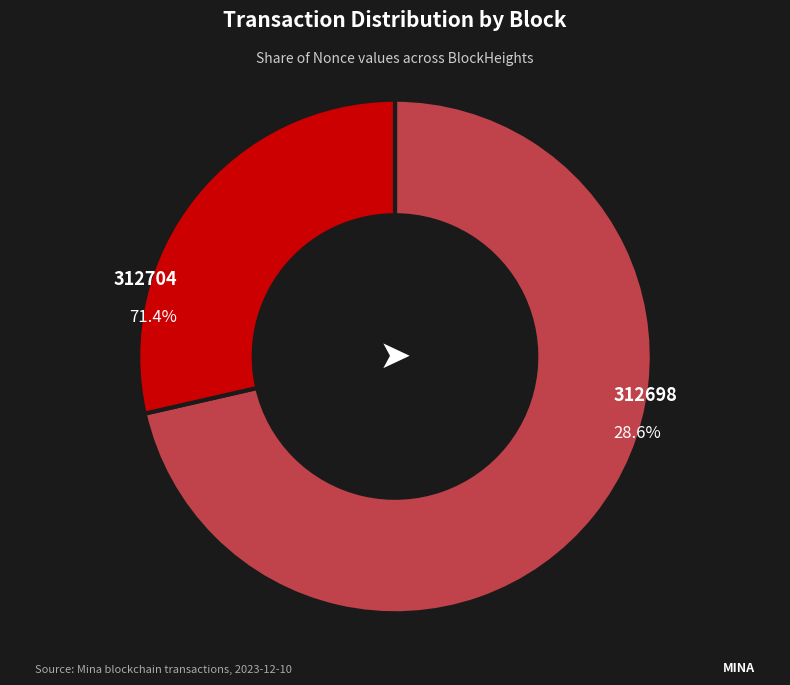

What is the total percentage of 312704 and 312698?

100.0%